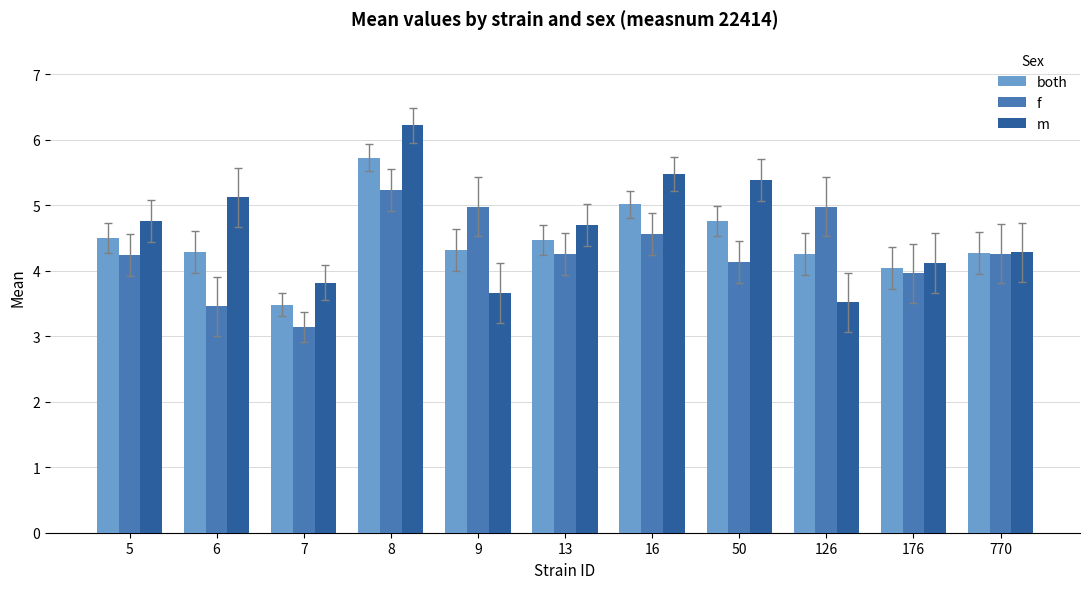

What is the difference between the highest and lowest values at 5?

0.5